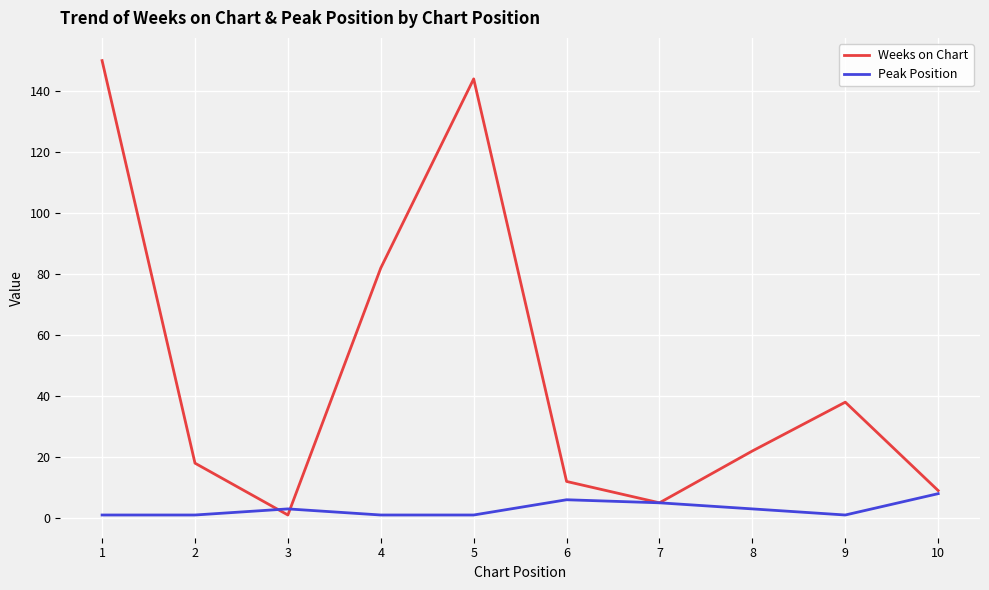

Where do Weeks on Chart and Peak Position first cross each other?

2 and 3